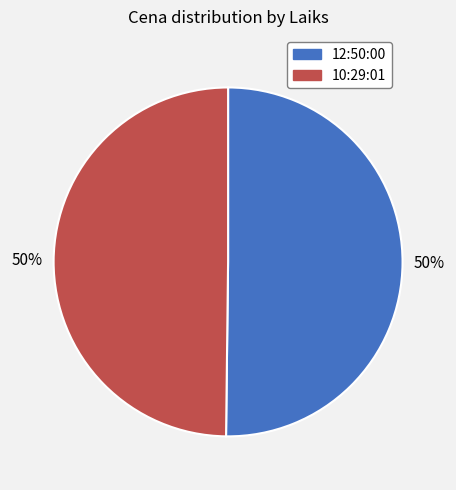

Is the sum of 10:29:01 and 12:50:00 greater than half?

Yes